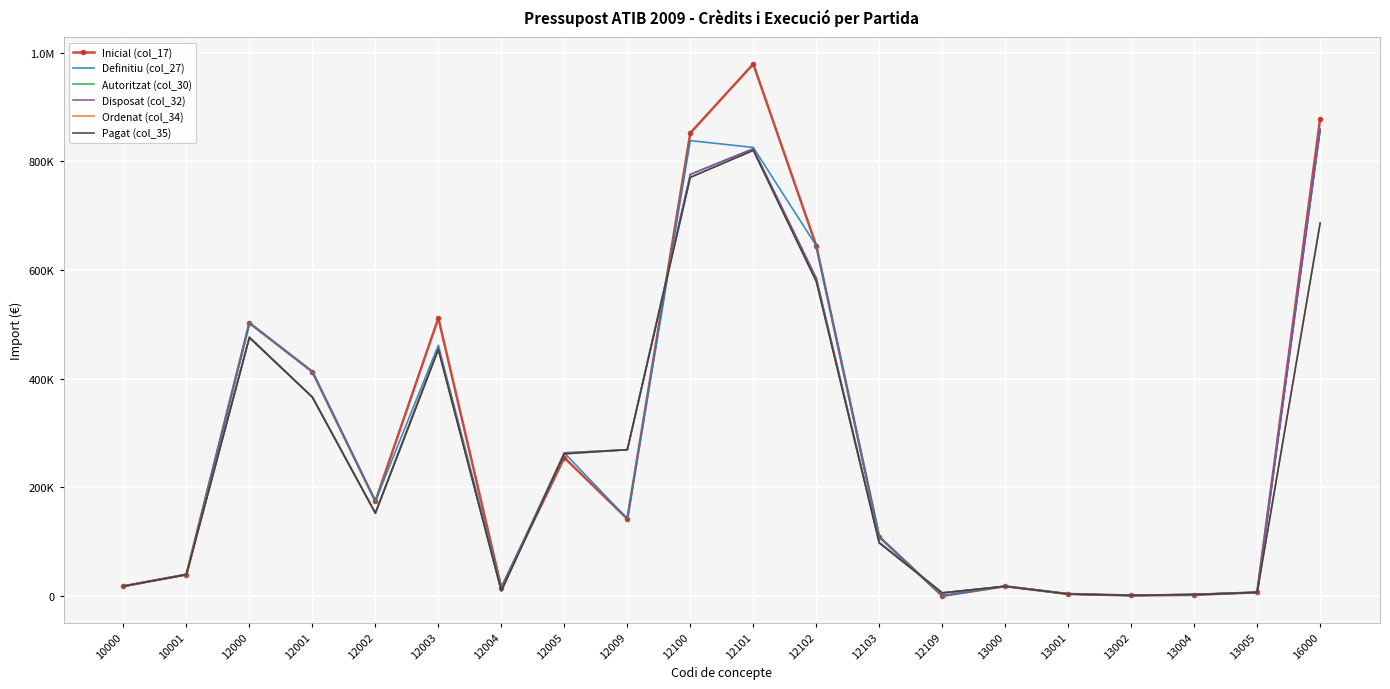

Rank the categories by Disposat (col_32) value from lowest to highest.

13002, 13004, 13001, 12109, 13005, 12004, 13000, 10000, 10001, 12103, 12002, 12005, 12009, 12001, 12003, 12000, 12102, 12100, 12101, 16000